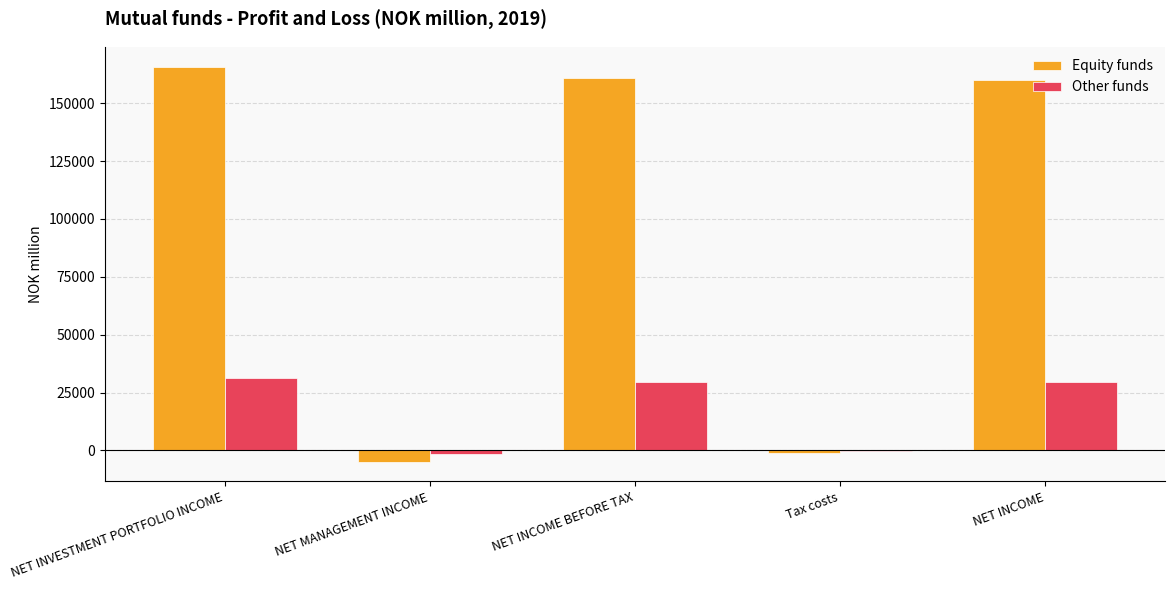

Which series changed the most between NET MANAGEMENT INCOME and NET INCOME BEFORE TAX?

Equity funds